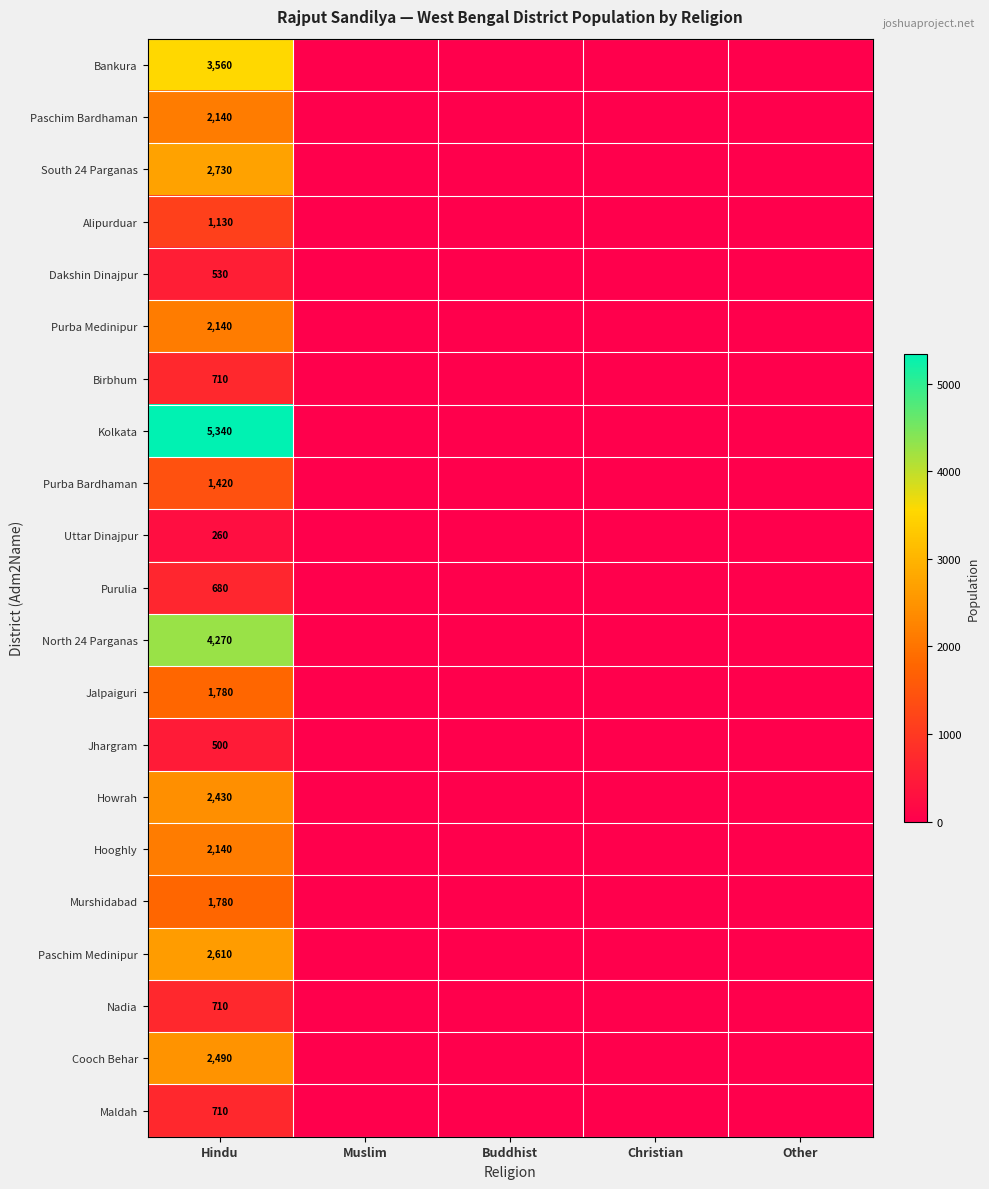

What is the difference between the highest and lowest values at Hindu?

5080